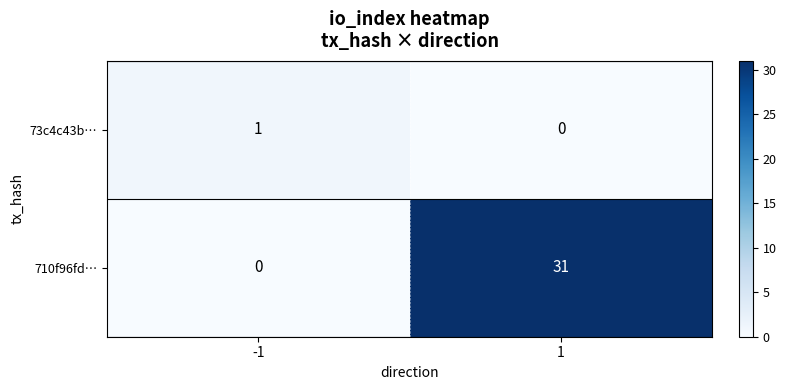

What is the difference between the maximum and minimum values in the 710f96fd… series?

31